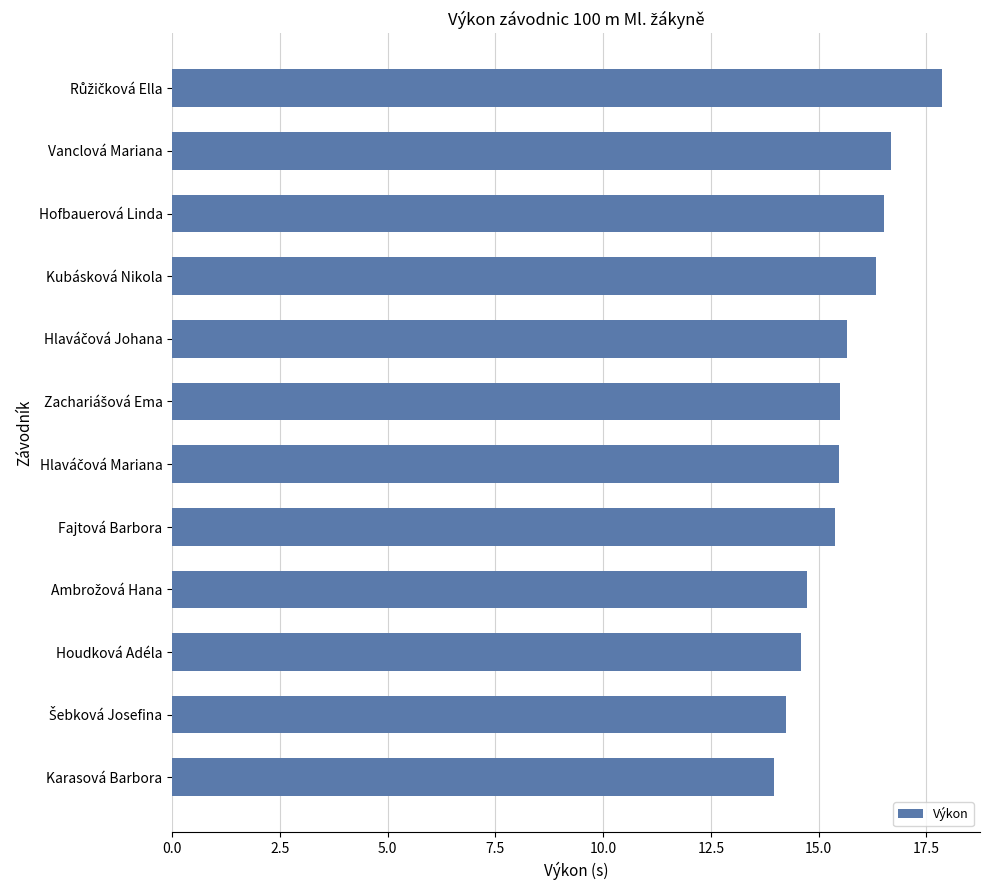

Which has a higher value, Fajtová Barbora or Kubásková Nikola?

Kubásková Nikola